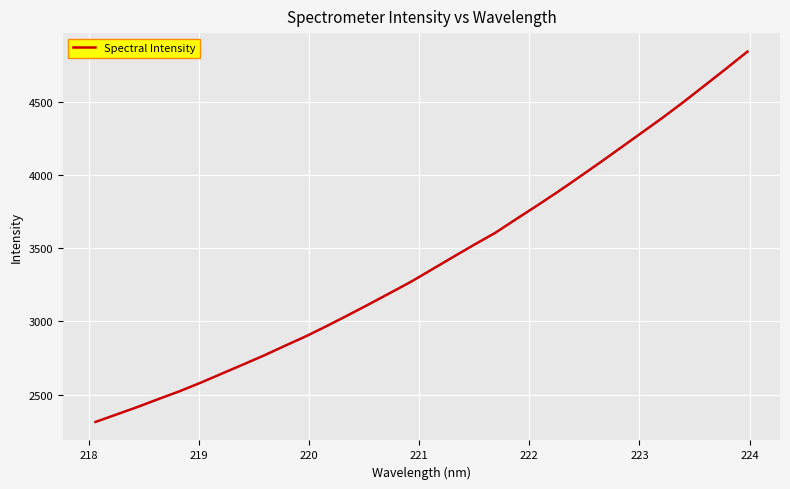

What is the minimum value shown in the chart?

2314.3